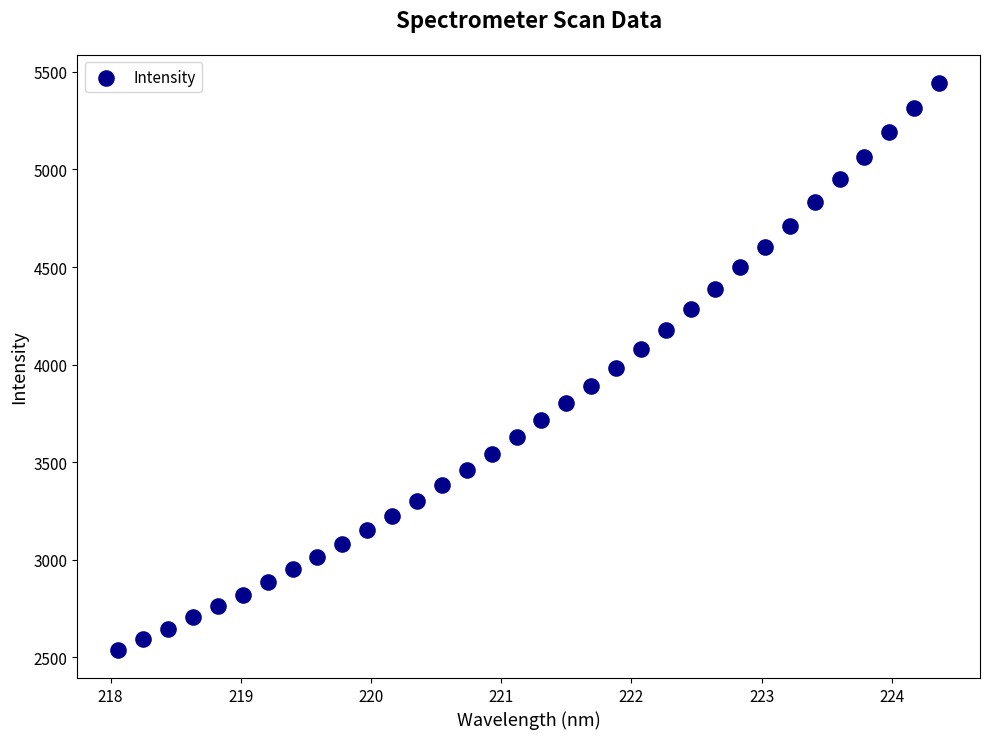

What is the range of Y values (max minus min)?

2902.5